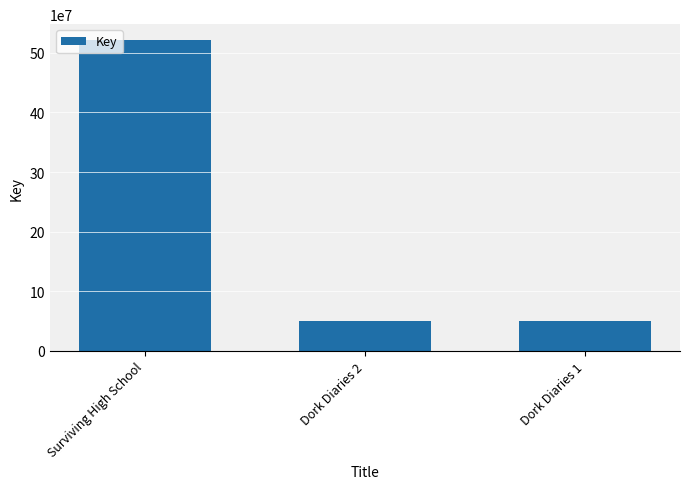

Approximately how many times larger is the value at Surviving High School compared to Dork Diaries 1?

10.5